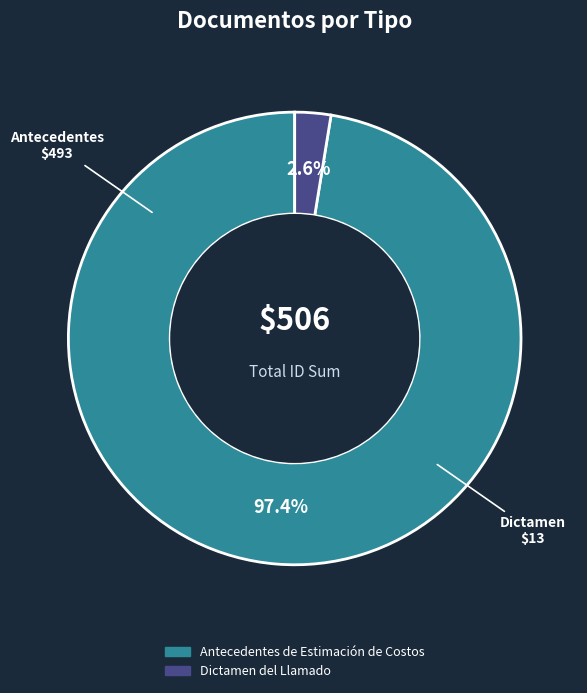

Between Antecedentes de Estimación de Costos and Dictamen del Llamado, which is larger?

Antecedentes de Estimación de Costos